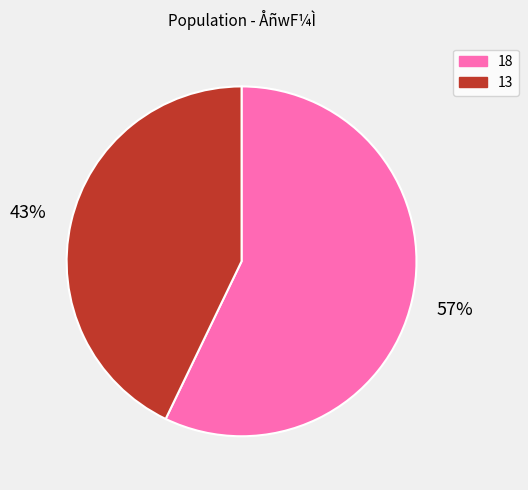

The 18 slice represents 67% of the pie. True or false?

False